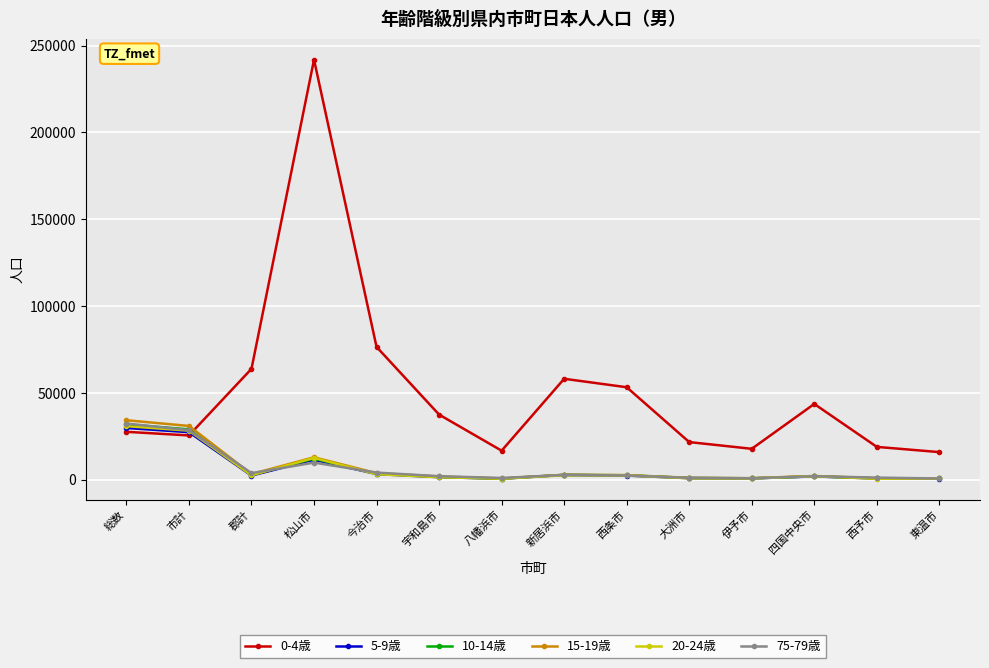

What is the greatest value displayed?

241864